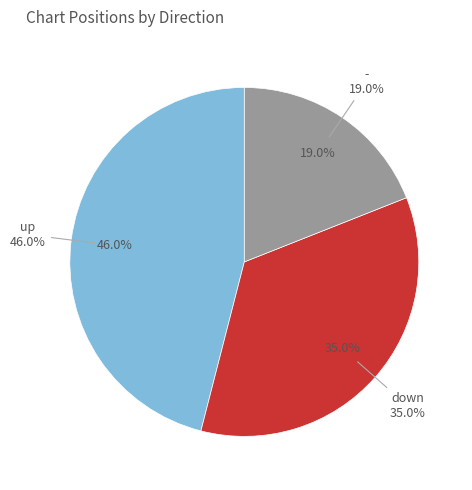

What is the change in value from up to -?

-27